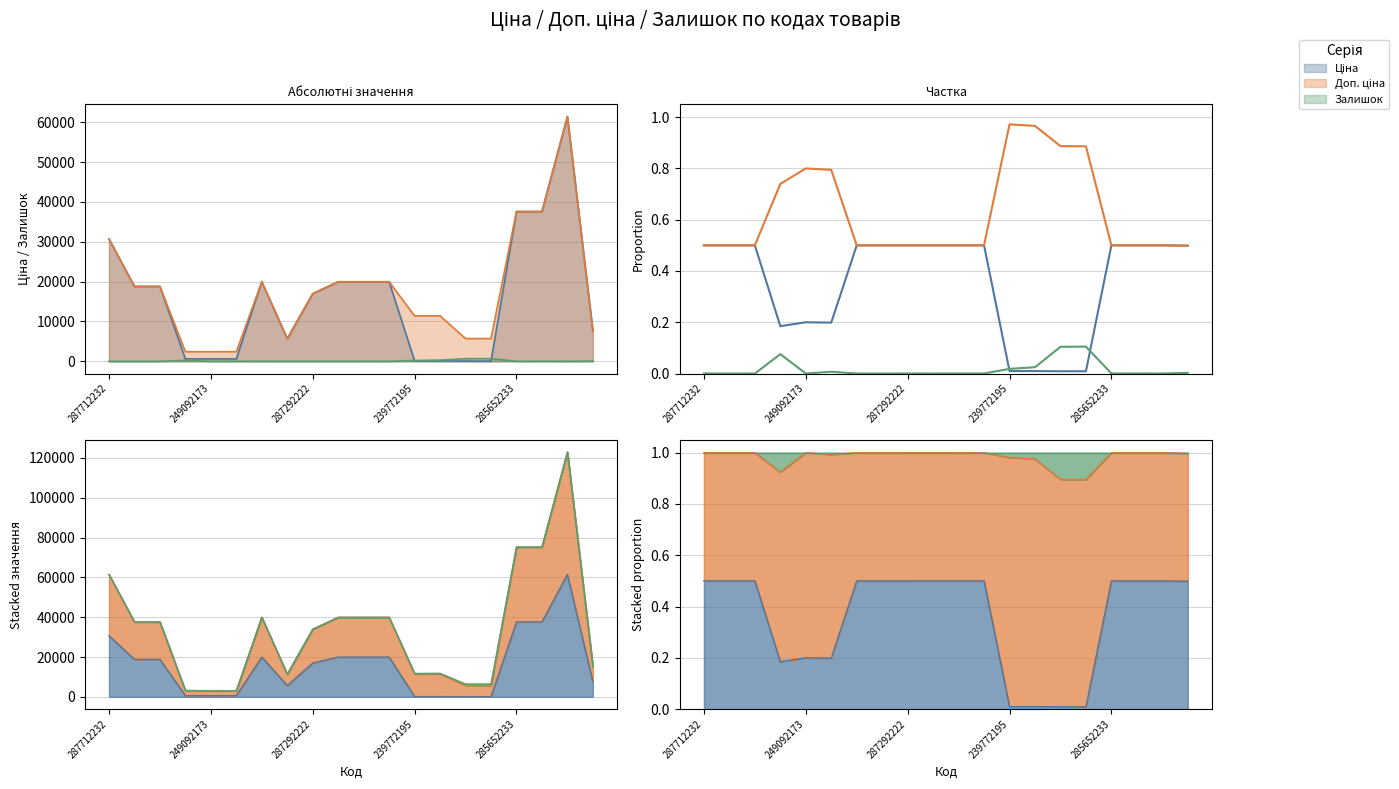

In Ціна, how many points are higher than both neighbors (excluding endpoints)?

6